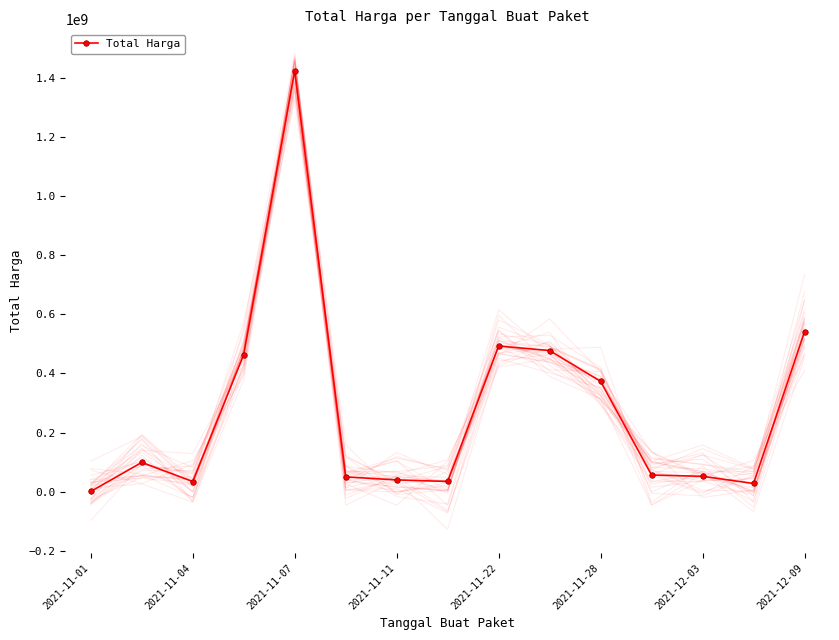

At which label is Total Harga closest to 713100750?

2021-12-09